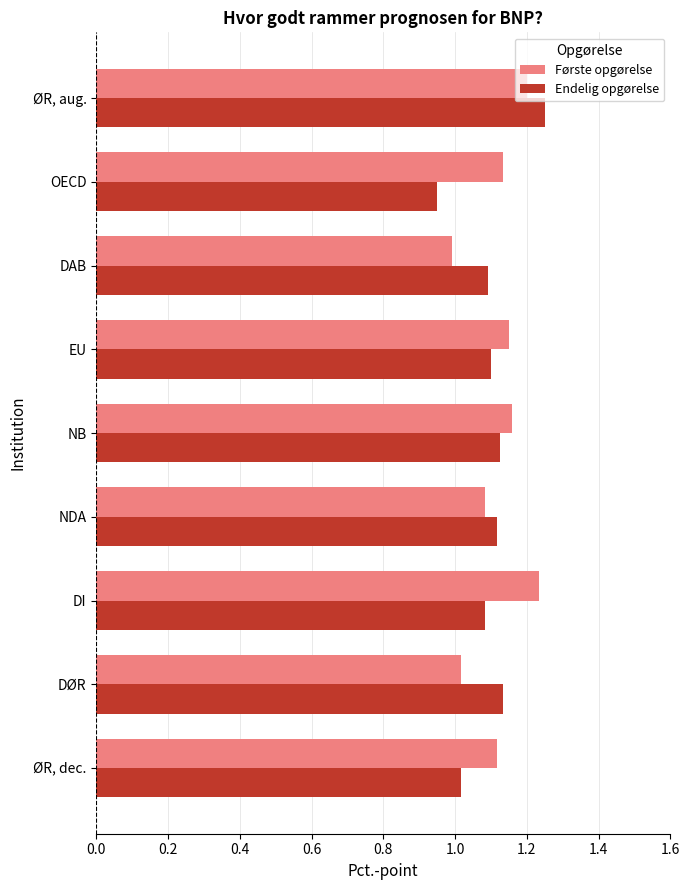

Rank the categories by Endelig opgørelse value from highest to lowest.

ØR, aug., DØR, NB, NDA, EU, DAB, DI, ØR, dec., OECD